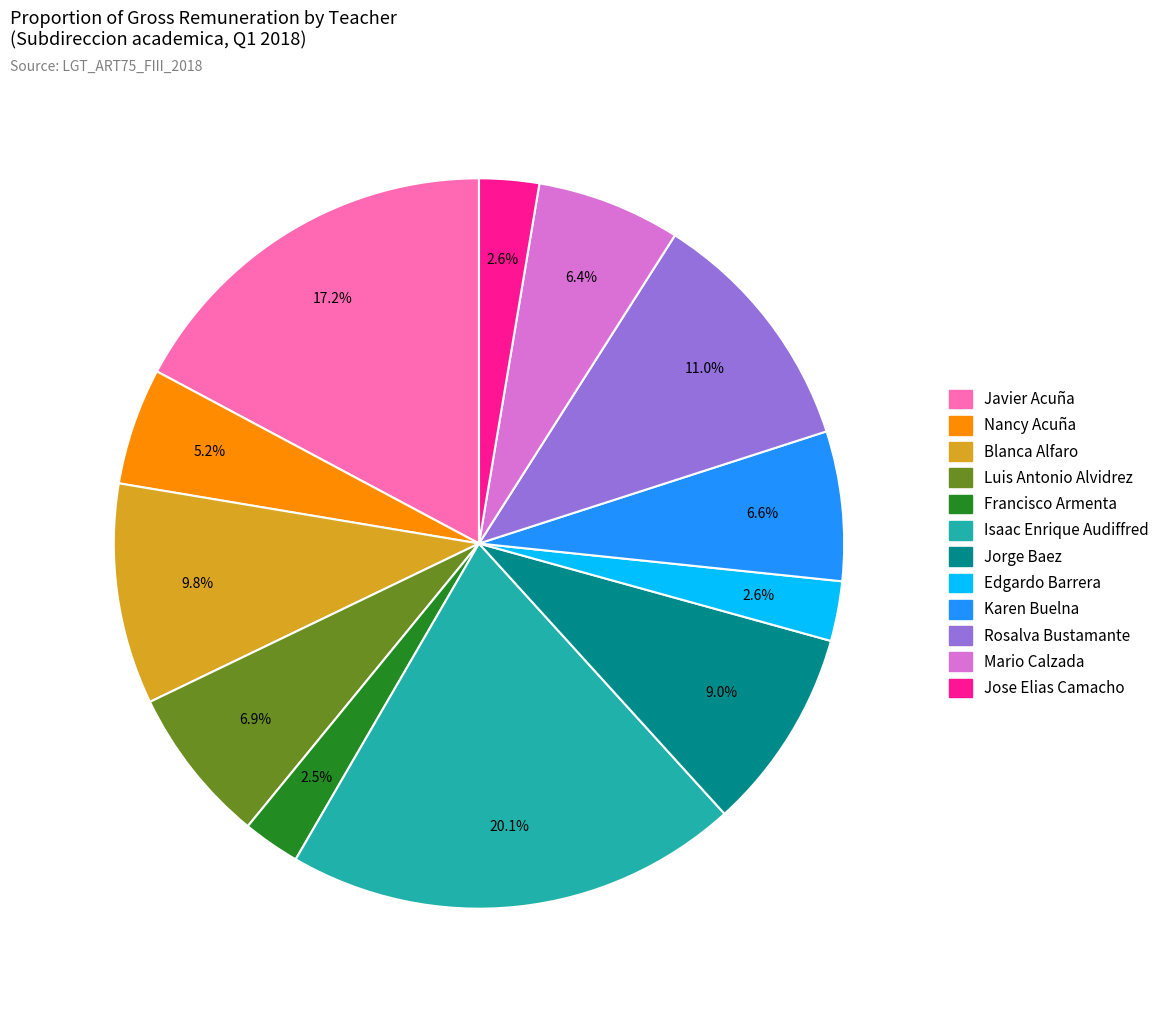

Is it true that Edgardo Barrera is 16% of the pie?

False